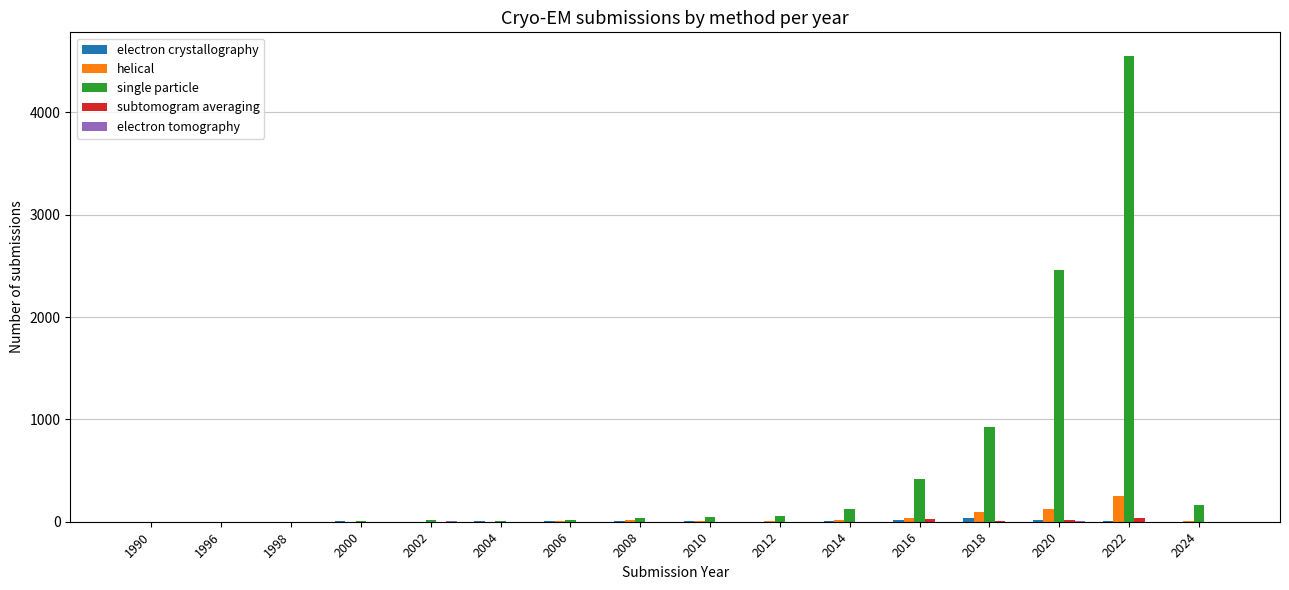

Which series has the largest total across all categories?

single particle